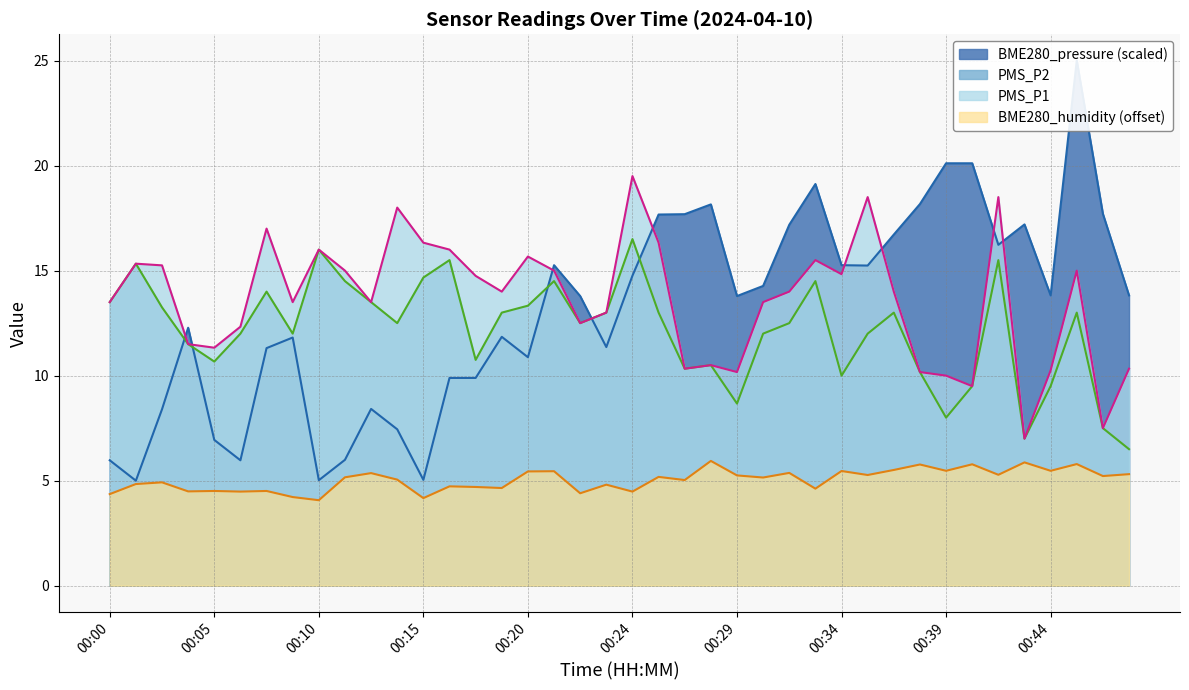

Rank the series at 00:09 from highest to lowest value.

PMS_P1, PMS_P2, BME280_pressure, BME280_humidity